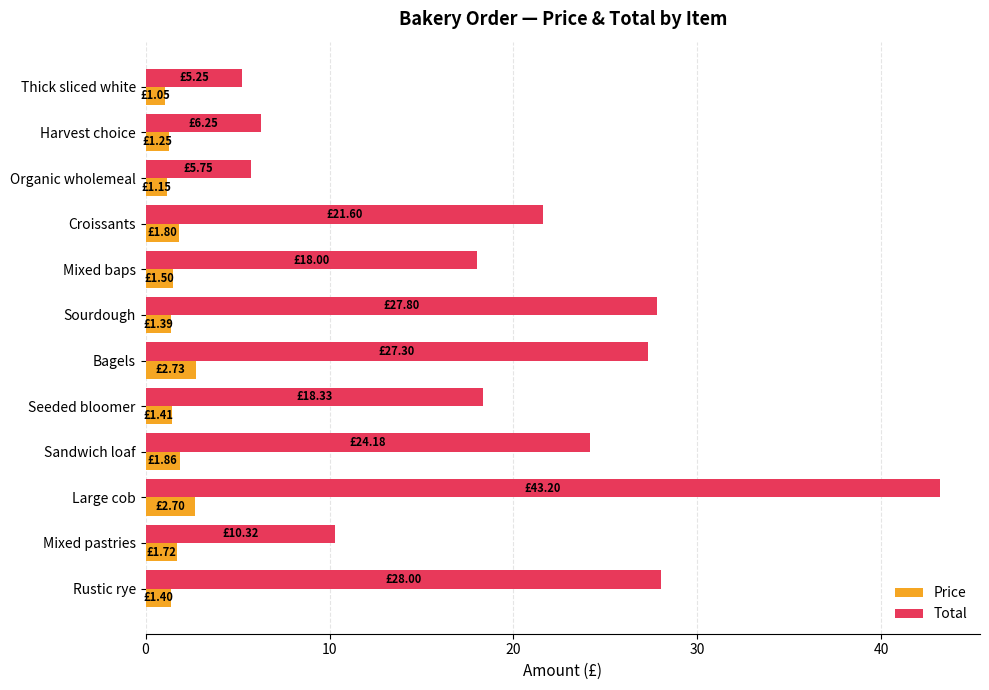

What is the spread (max minus min) of values at Croissants?

19.8